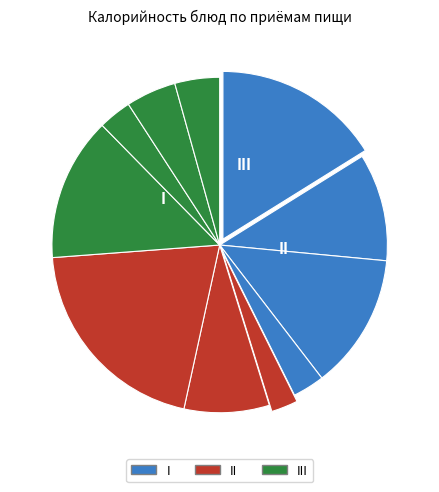

How many segments does this pie chart have?

11